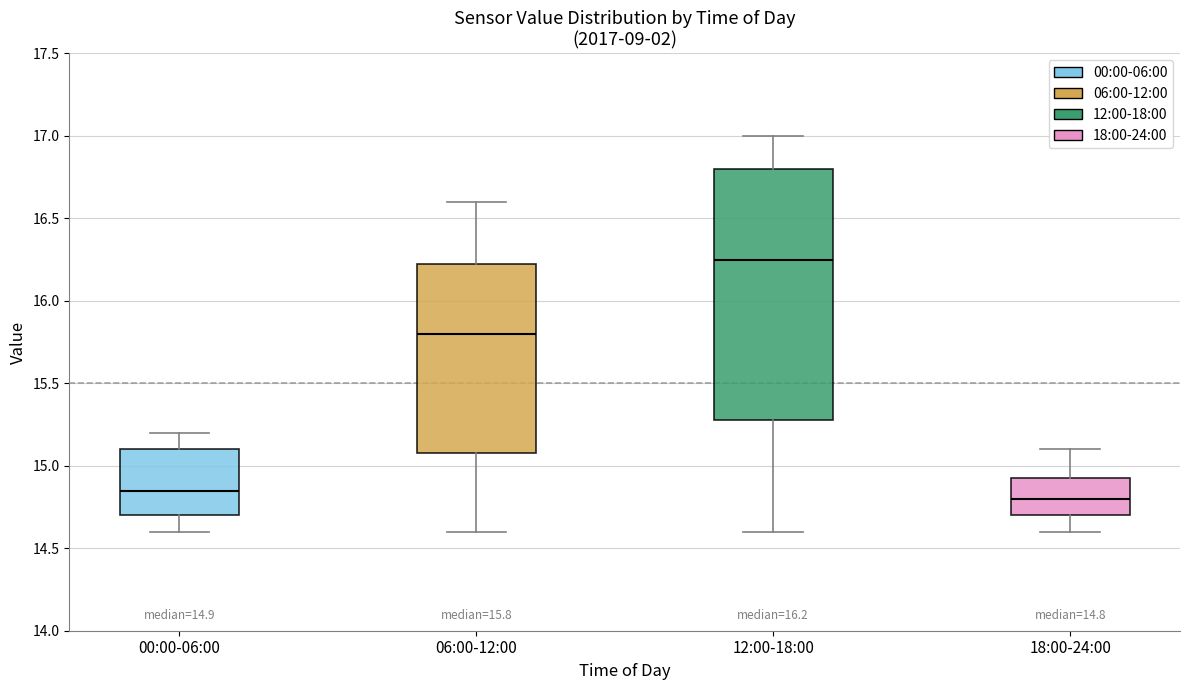

Which box's median line is the lowest?

18:00-24:00